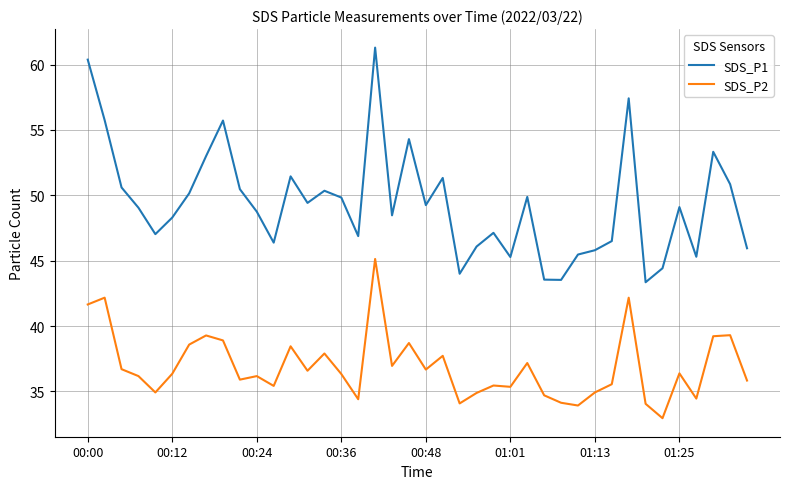

True or false: SDS_P1 and SDS_P2 cross at least once.

False